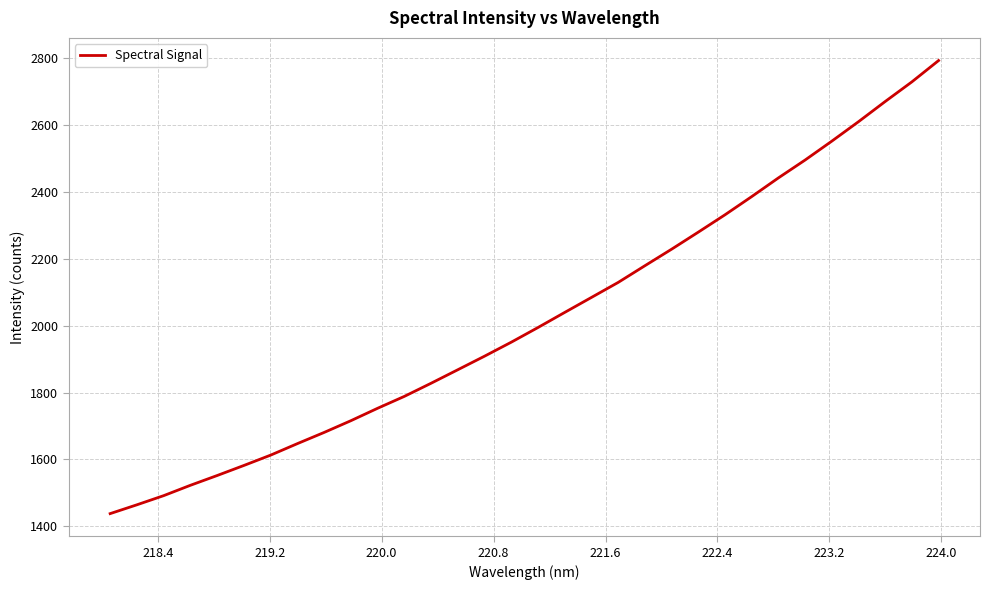

True or false: there are more than 0 points higher than both neighbors.

False